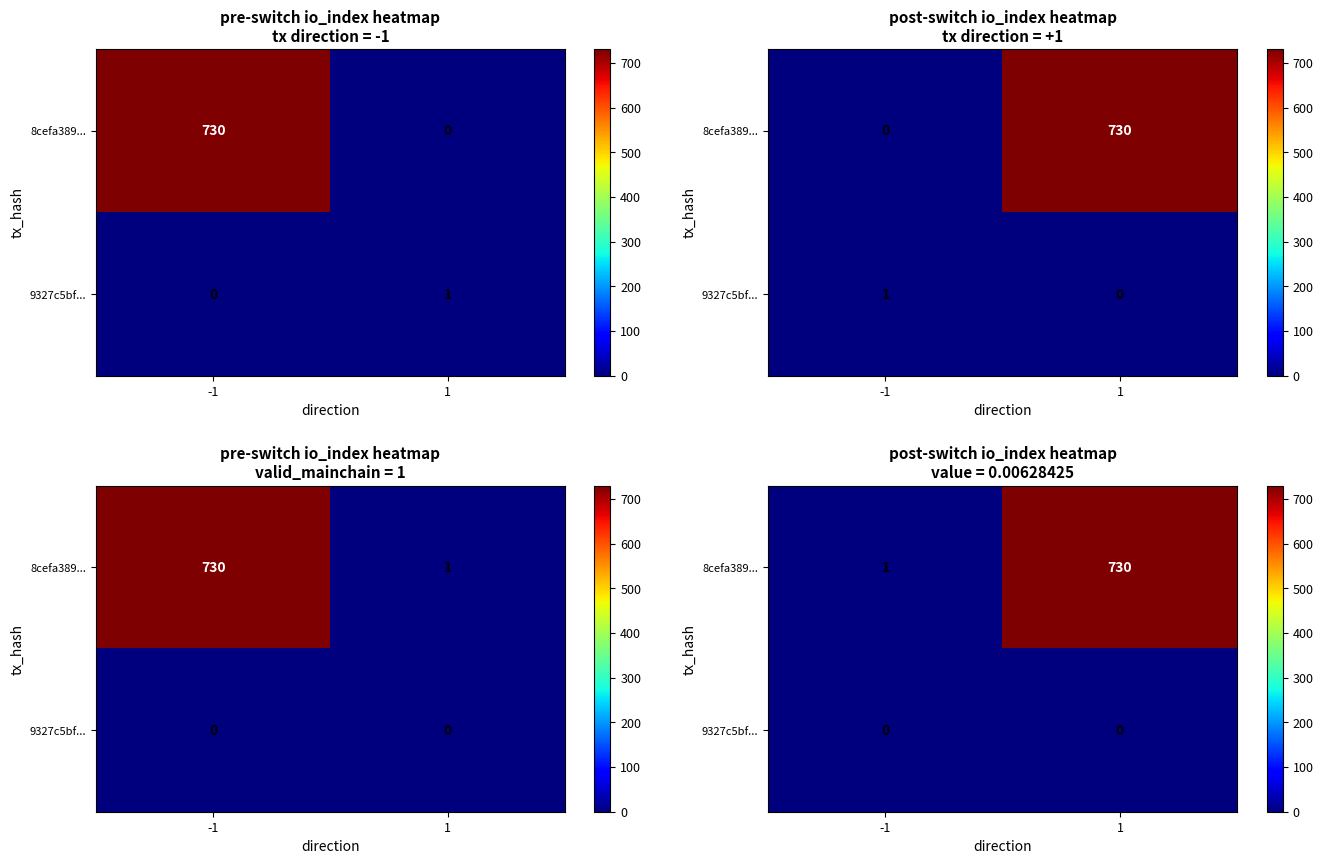

What is the spread (max minus min) of values at 1?

730